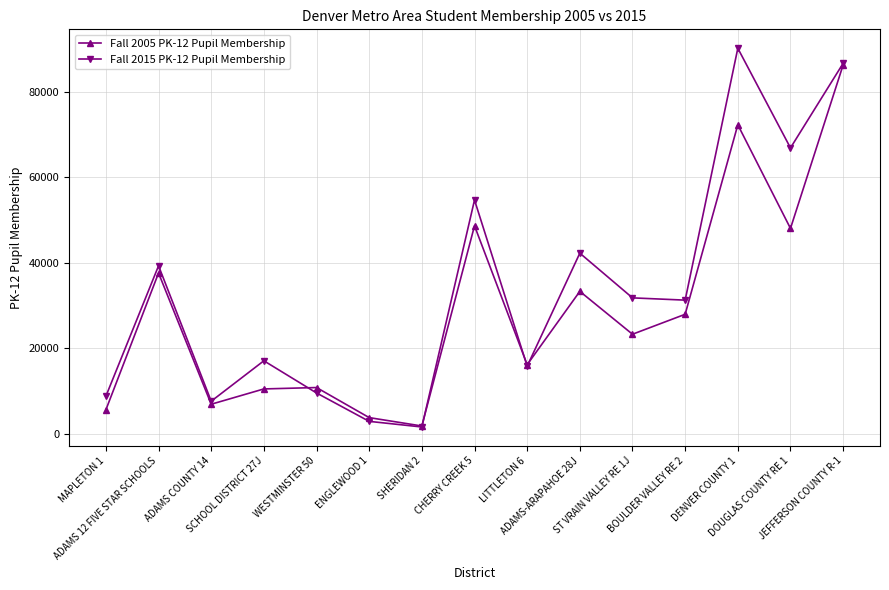

Which series has the largest range (max minus min)?

Fall 2015 PK-12 Pupil Membership